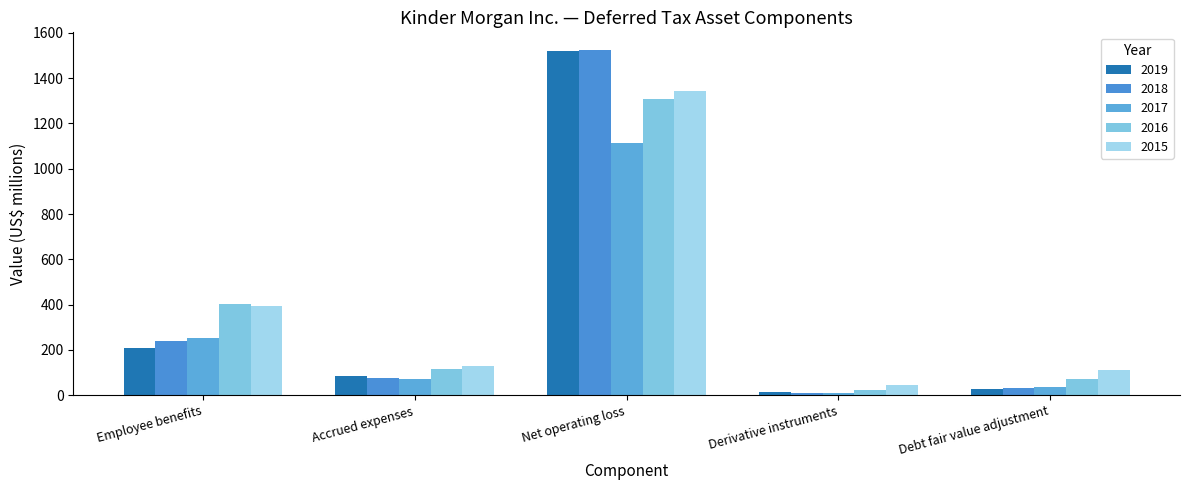

The value of 2018 at Debt fair value adjustment is 23. True or false?

False